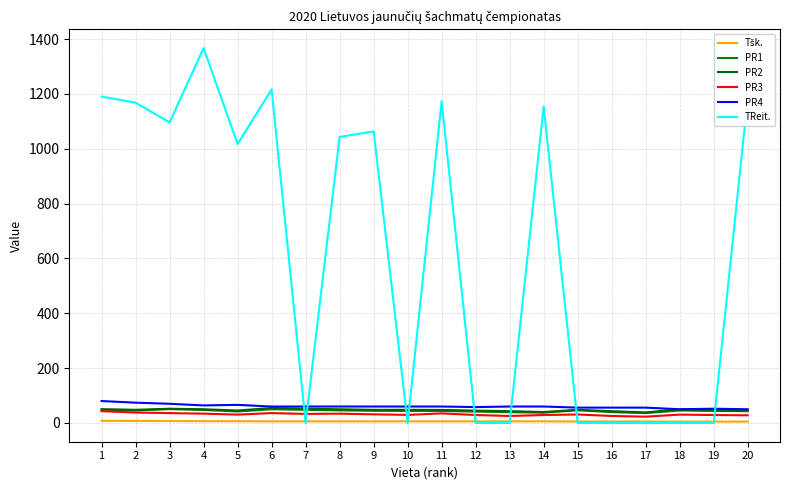

What is the total value across all series at 12?

179.5